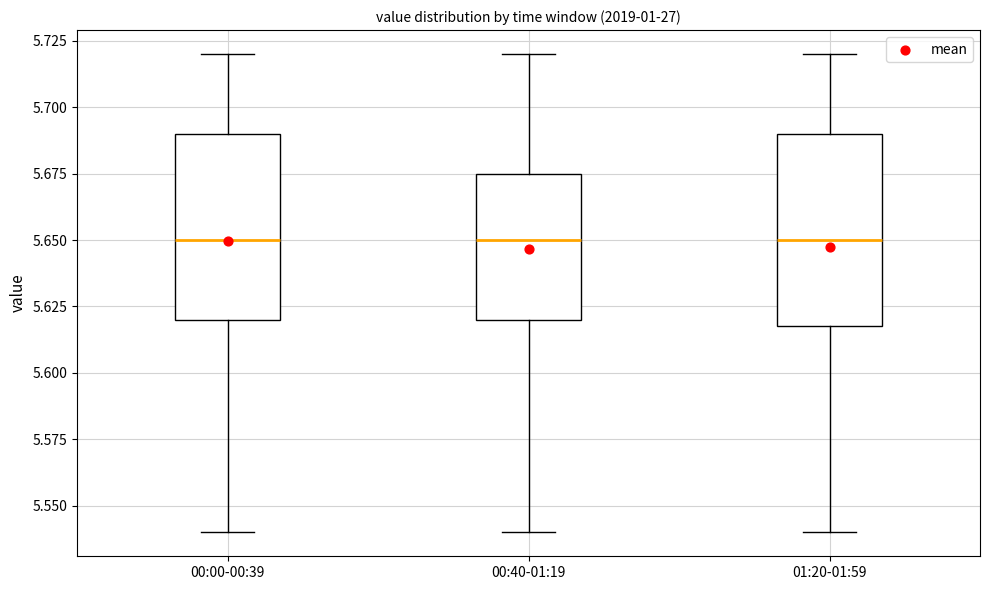

Where does the lower whisker of the box for 01:20-01:59 end on the y-axis? The values are not printed on the chart, so give them approximately, as read against the axis.

5.540